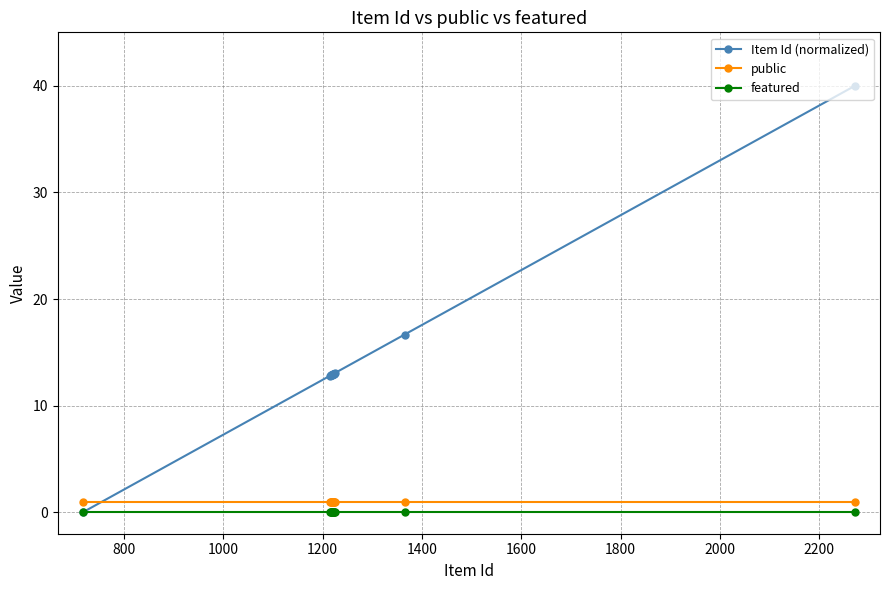

What is the greatest value displayed?

40.0